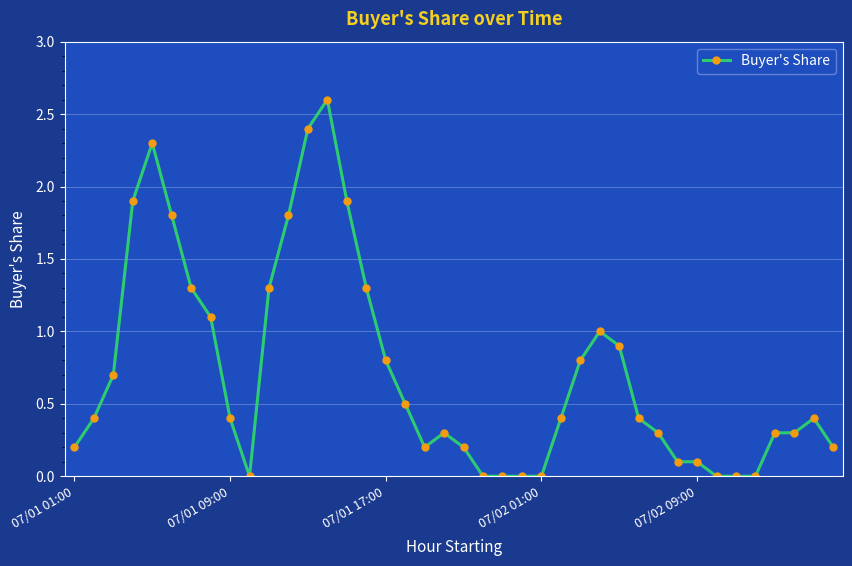

What is the difference between the maximum and minimum values?

2.6